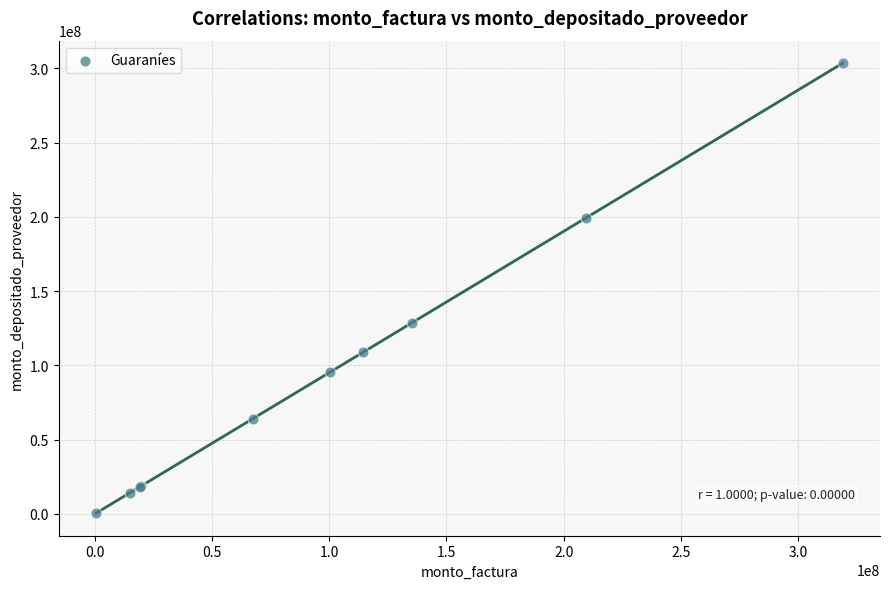

What Y value in the scatter plot is closest to 151919112?

128454459